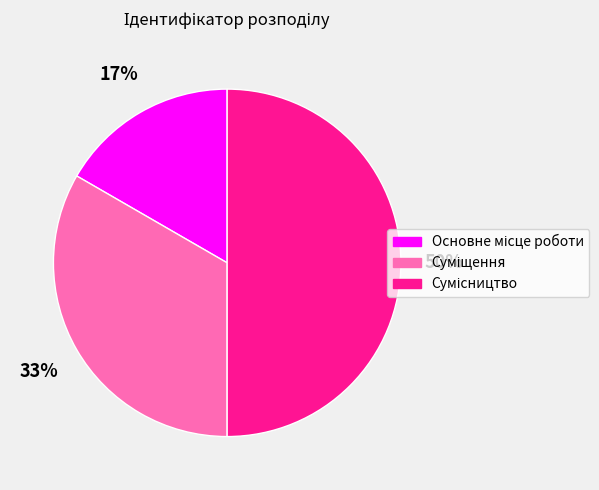

To the nearest percent, what is the average slice percentage?

33%